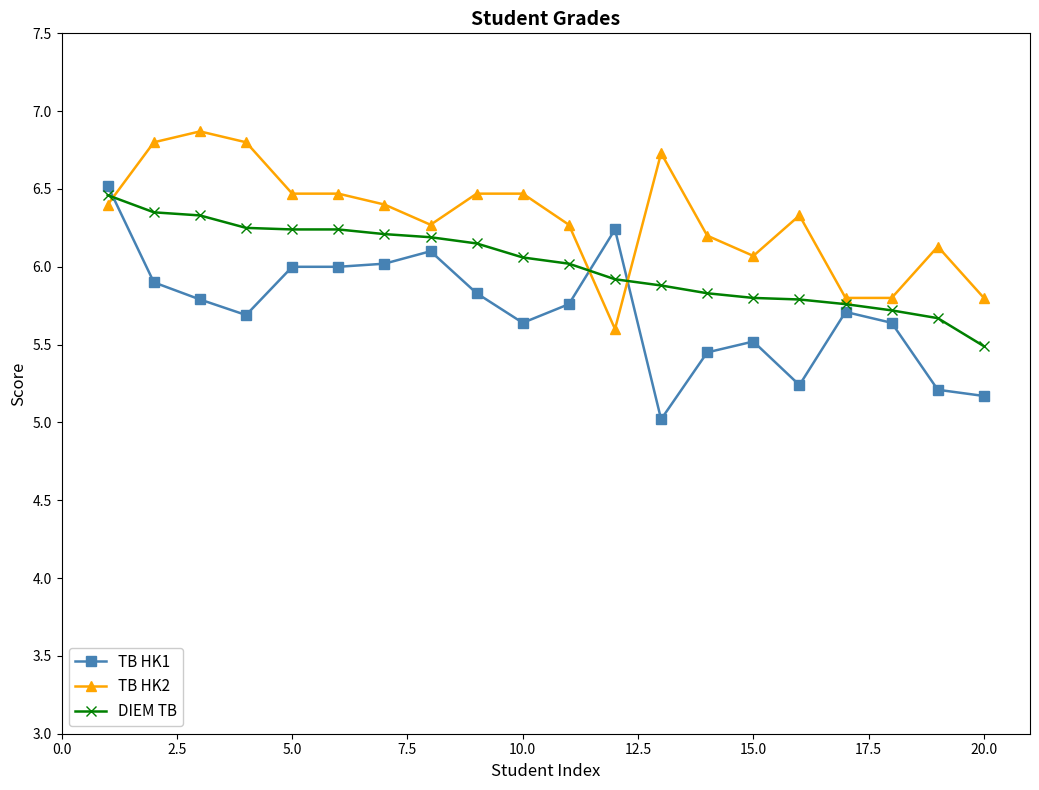

List the series in order of their overall mean, lowest first.

TB HK1, DIEM TB, TB HK2